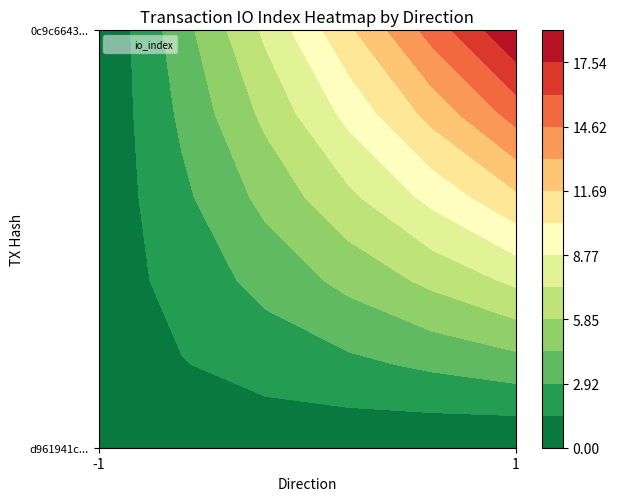

Reading left to right, what are all the values shown in this chart?

d961941c811a05674e115c5e42f463e6436a0dd: direction=-1	io_index=1
0c9c6643ec8efb3c25b939d31a53ee7e0d5b38f: direction=1	io_index=19